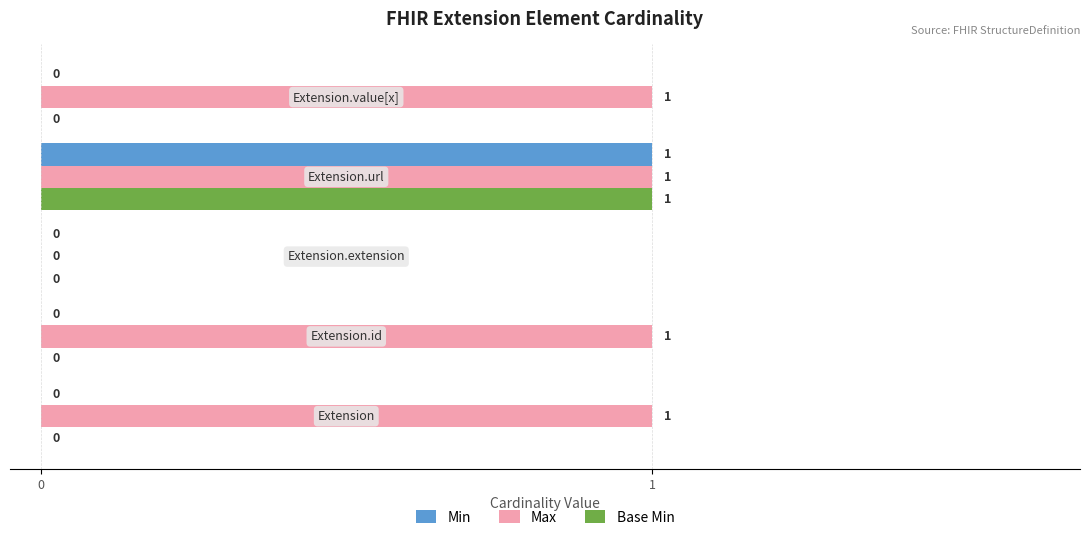

Which series has the largest total across all categories?

Max